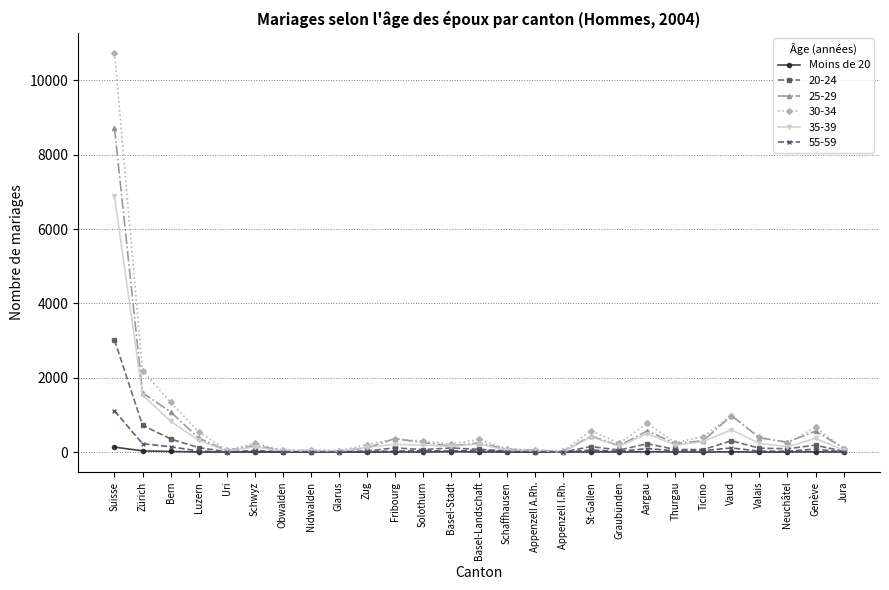

Which series has the largest range (max minus min)?

30-34